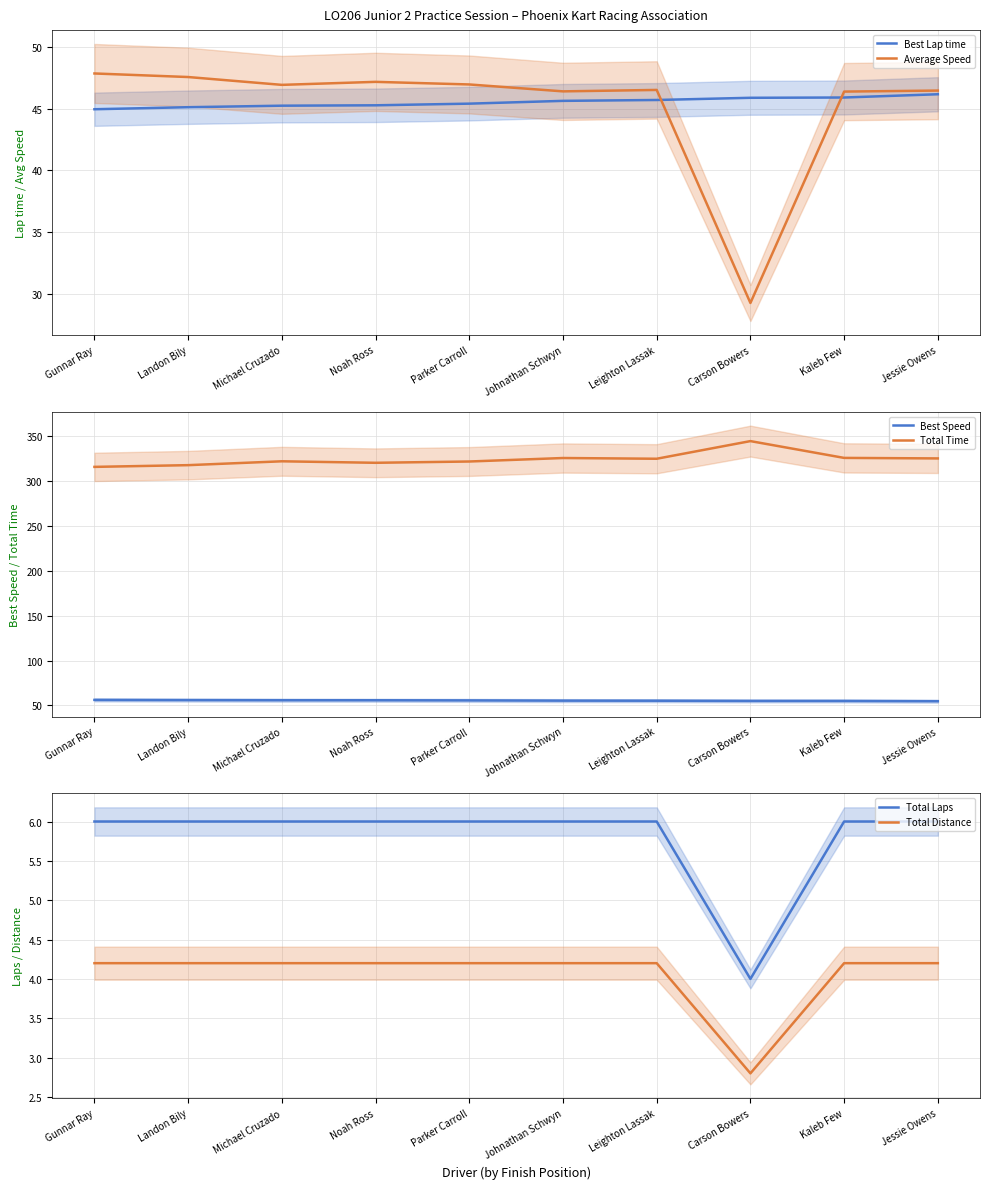

How many Total Laps values are between 6 and 7?

9